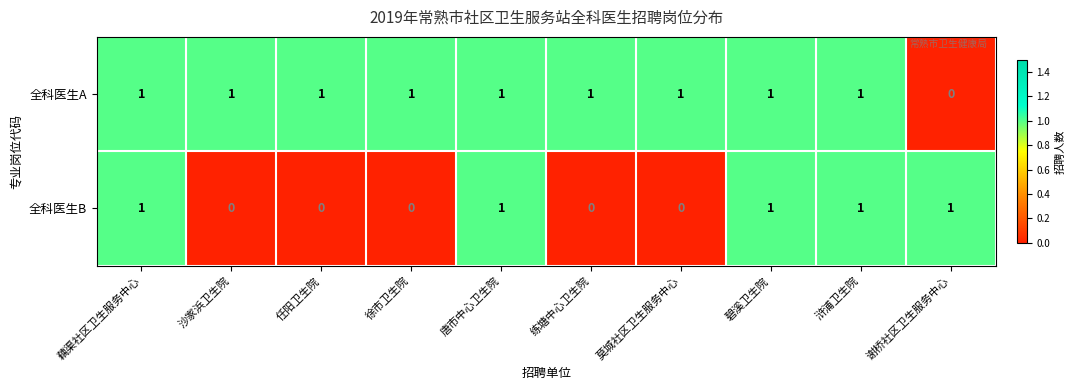

Between 莫城社区卫生服务中心 and 碧溪卫生院, which series saw the biggest shift?

全科医生B